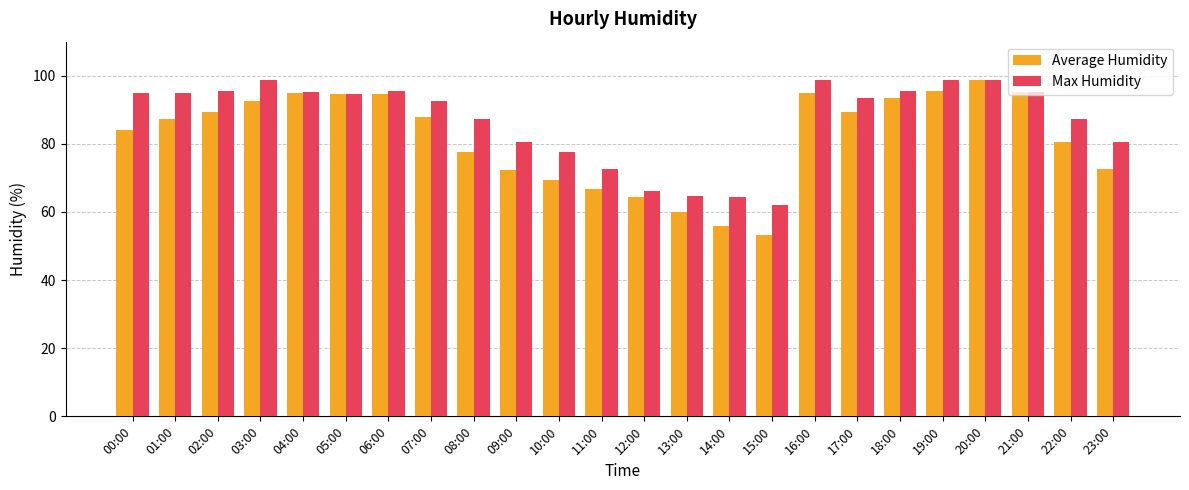

What is the difference between the maximum and minimum values in the Max Humidity series?

36.7